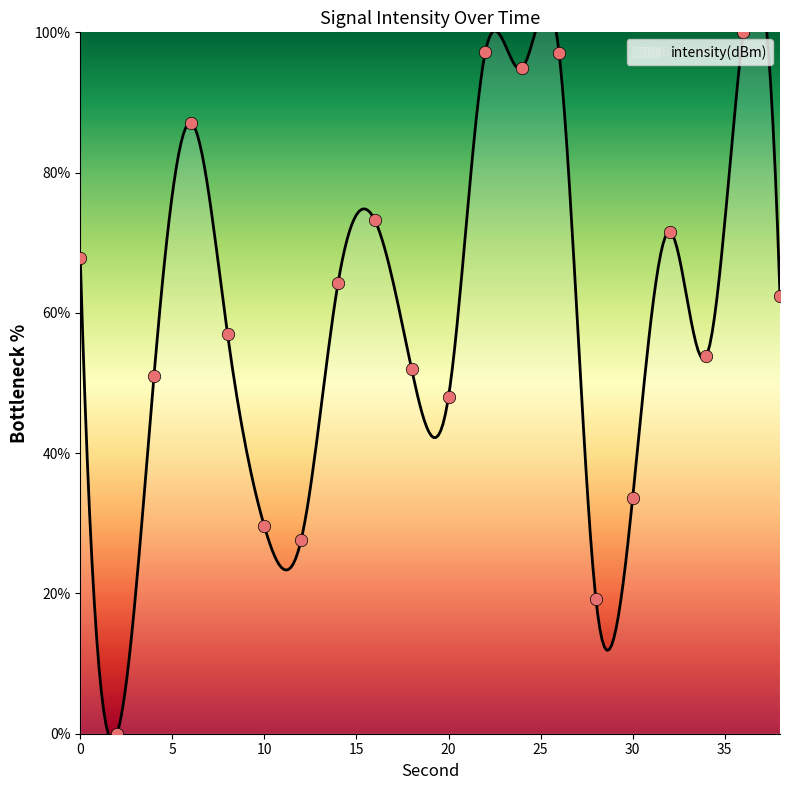

What is the change in value from 2 to 18?

+51.9